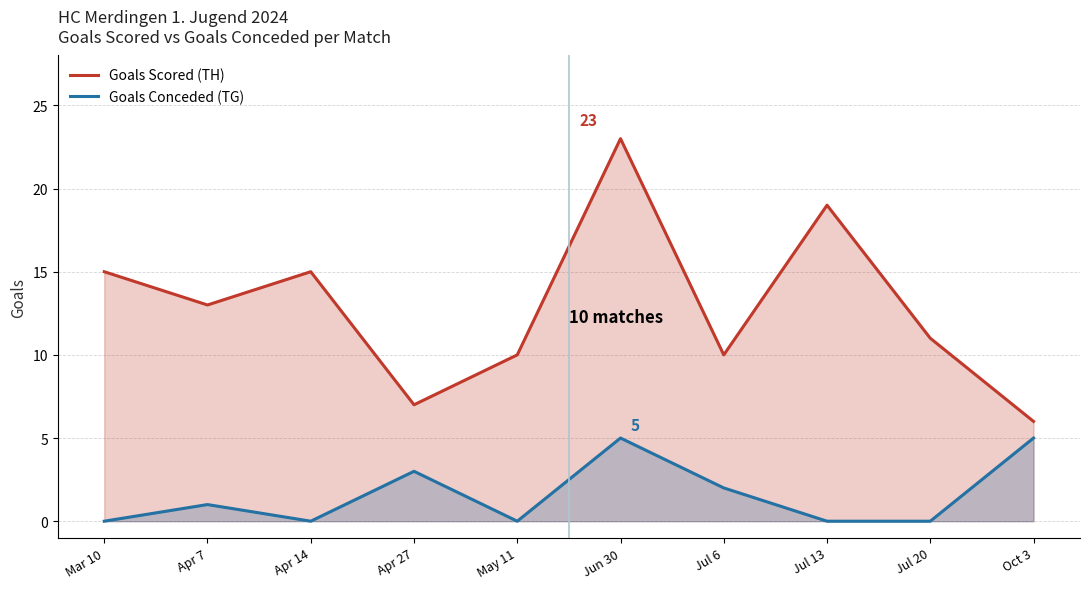

How many values in the Goals Scored (TH) series are below 13?

5